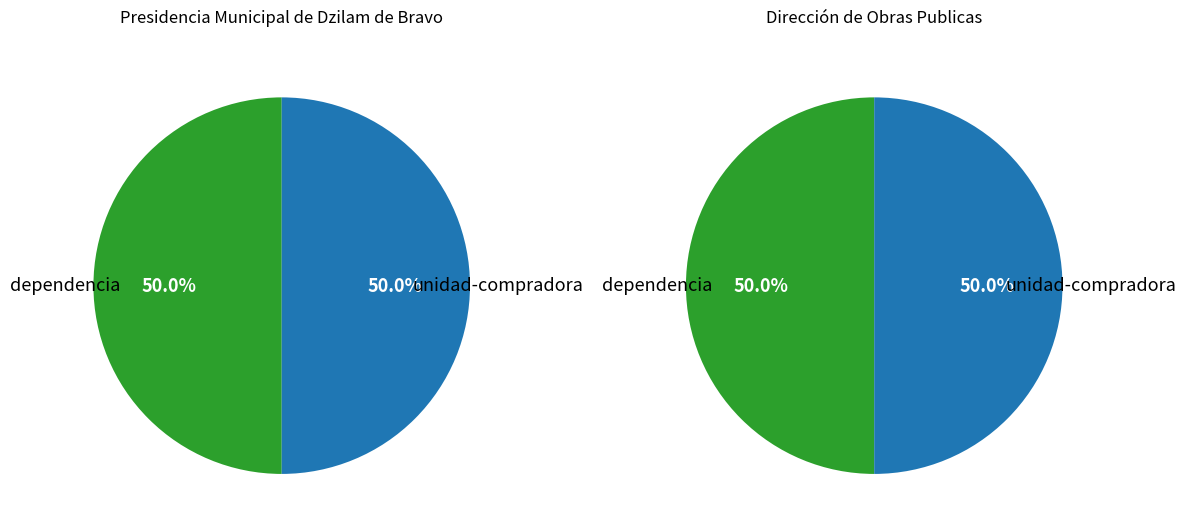

Does any single category account for the majority?

No